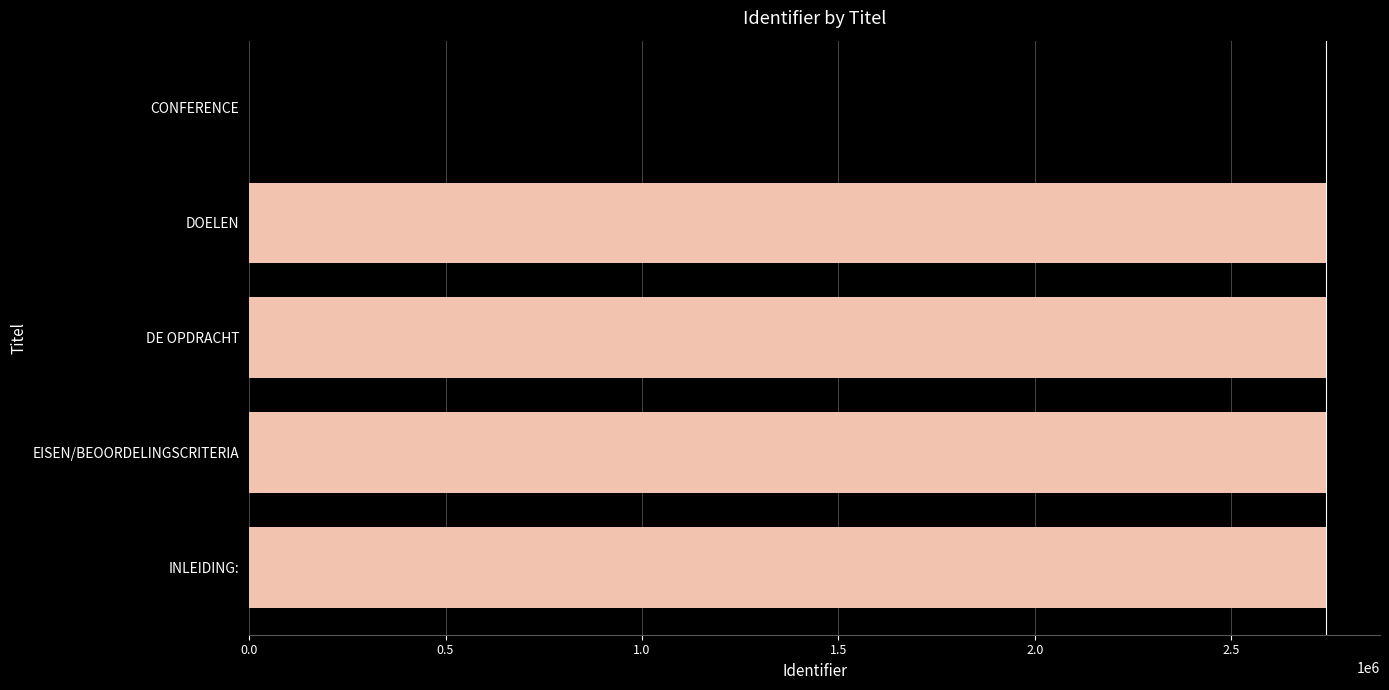

True or false: the data shows 2740899 at INLEIDING:.

True